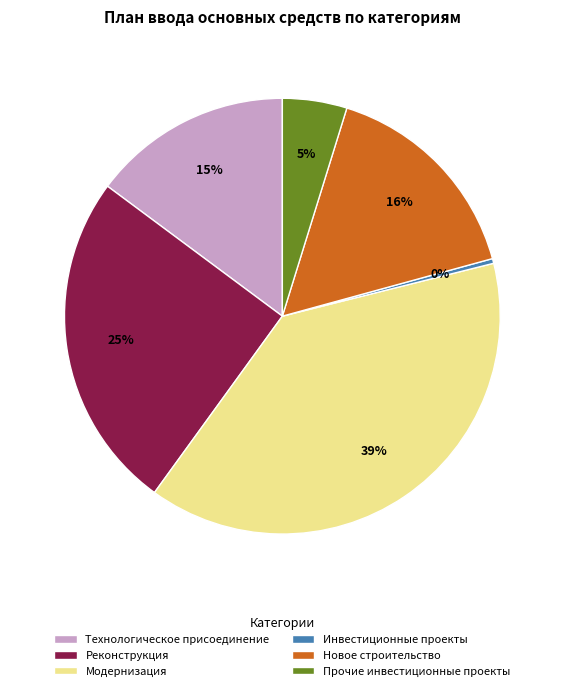

Does Прочие инвестиционные проекты represent more than half of the total?

No